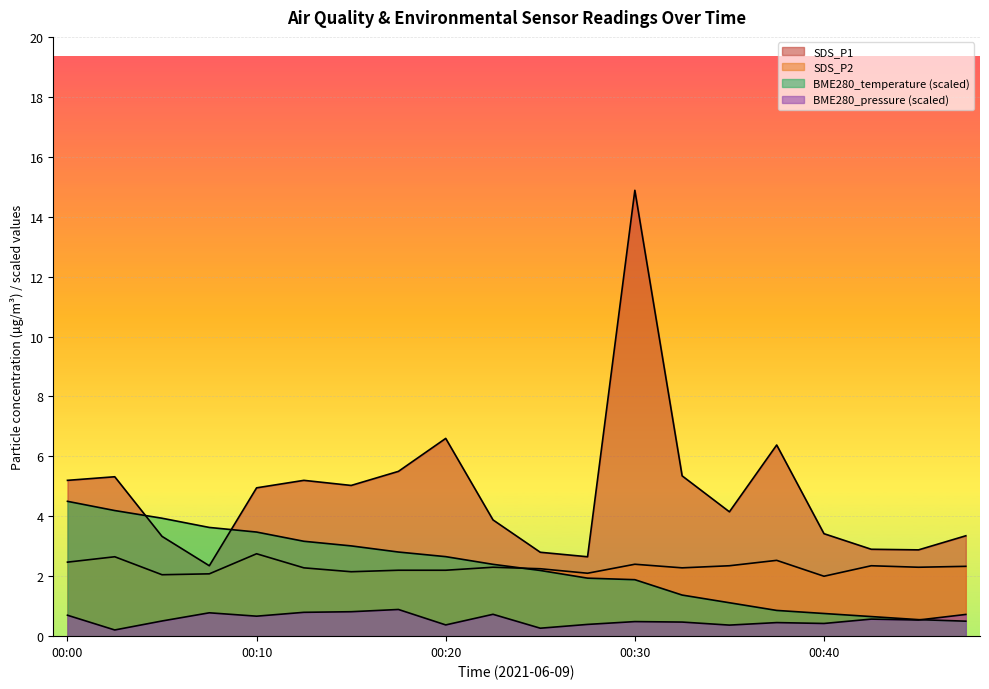

How many lines are shown in the chart?

4